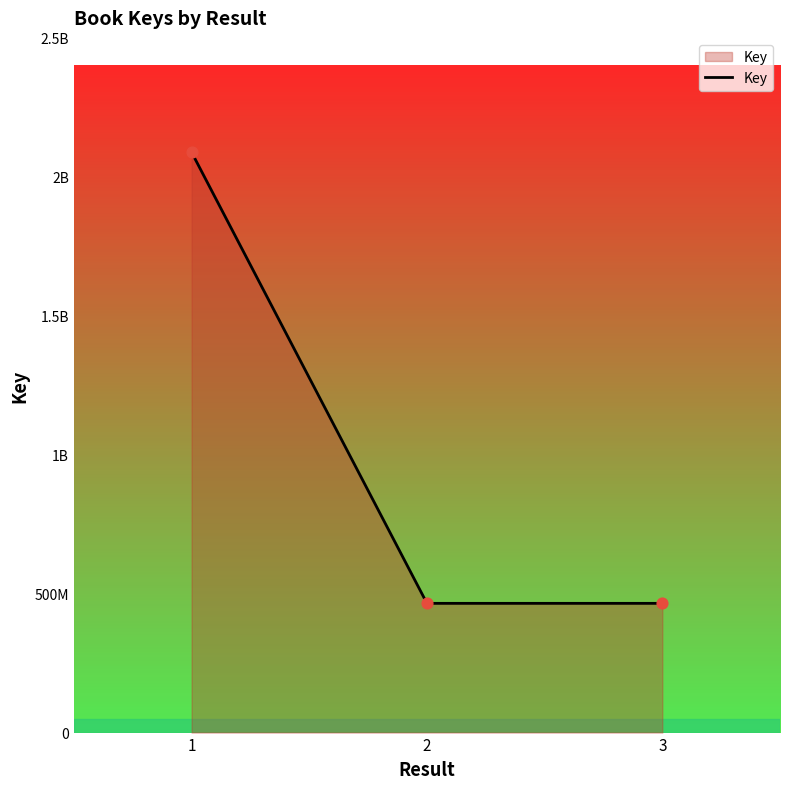

Approximately how many times larger is the value at 3 compared to 2?

1.0